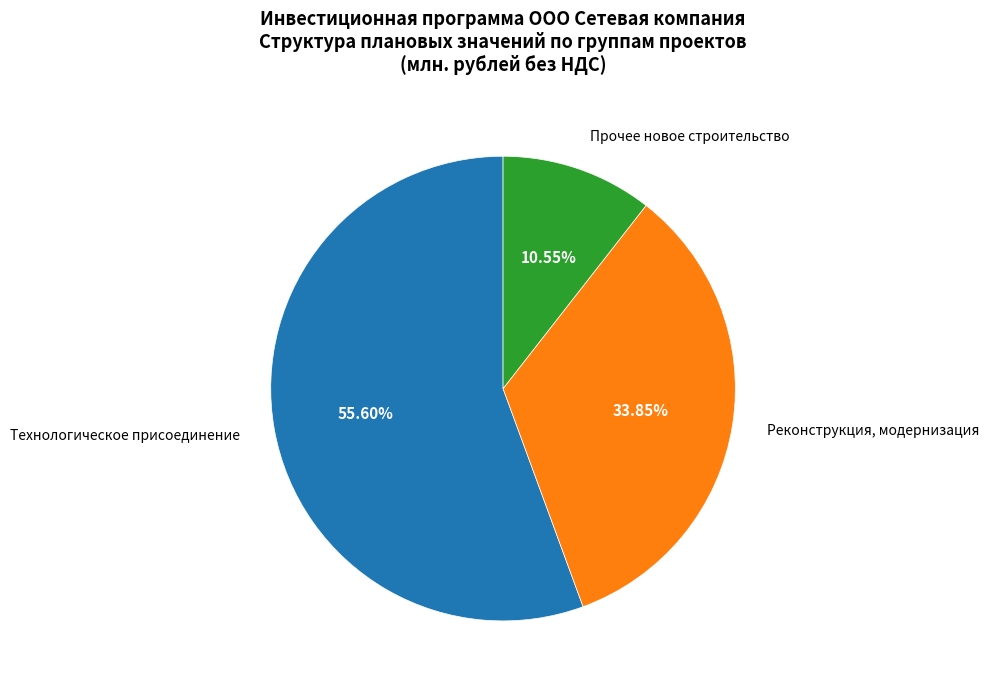

What is the majority slice?

Технологическое присоединение